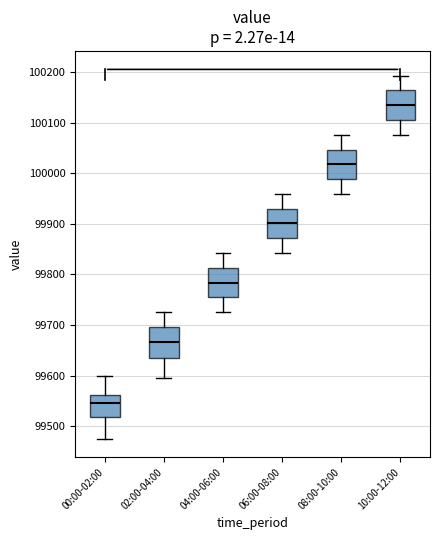

Which box's median line is the highest?

10:00-12:00